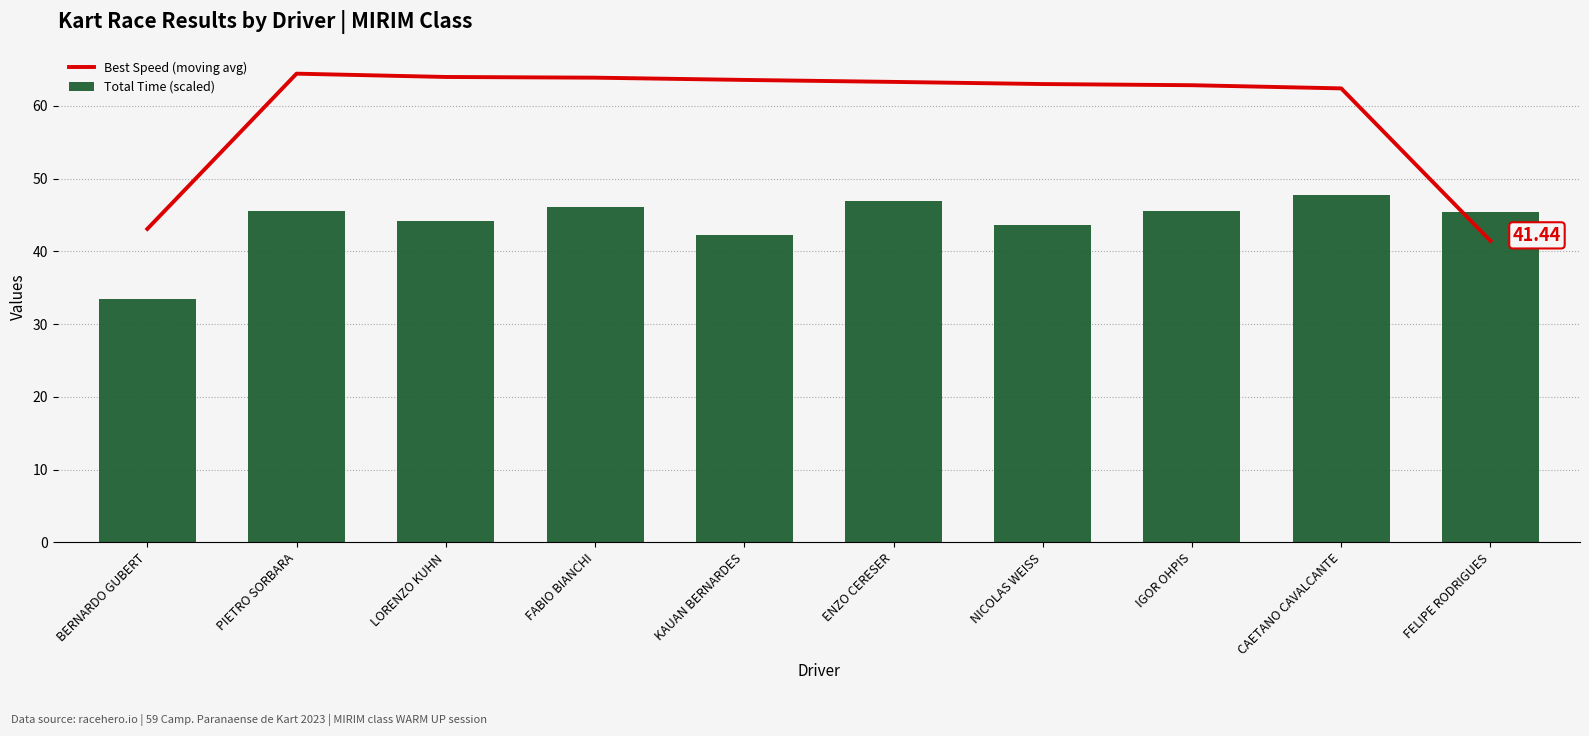

Rank the series at BERNARDO GUBERT from highest to lowest value.

Best Speed (moving avg), Total Time (scaled)